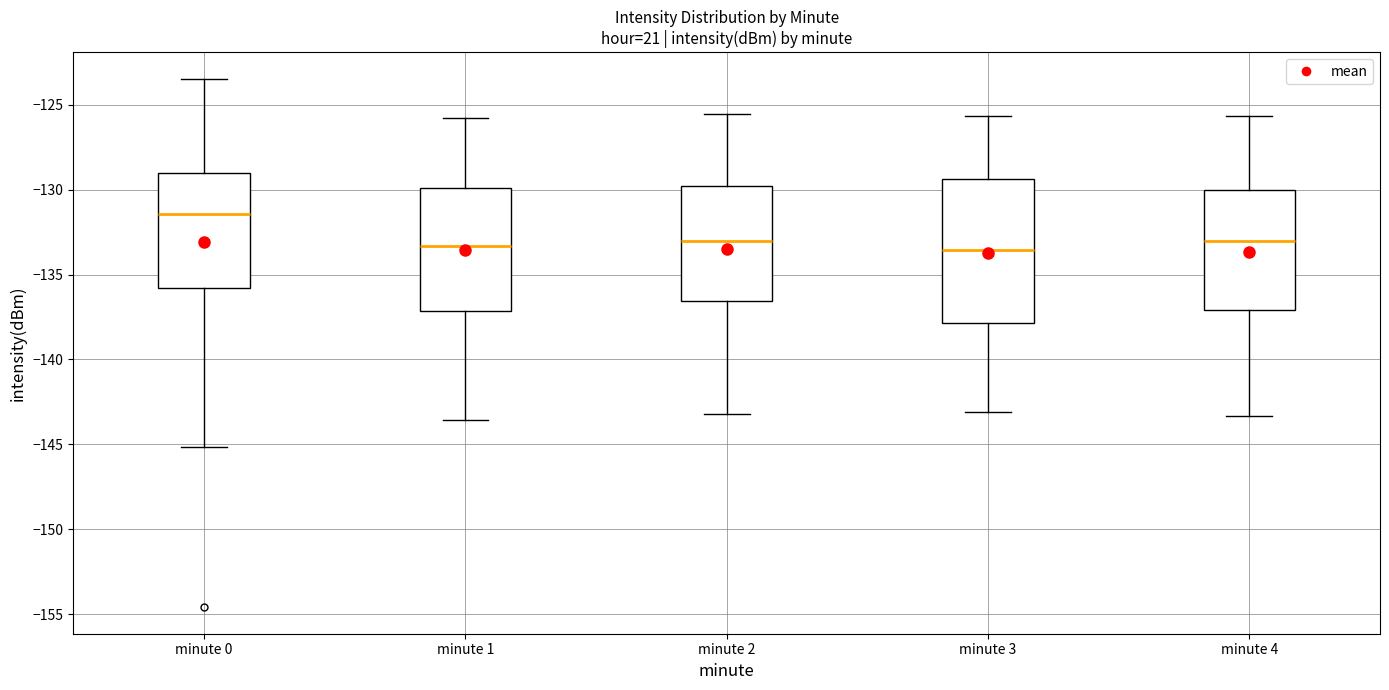

Reading left to right, read every box against the y-axis: the position of its median line, the range the box covers, and the ends of its whiskers. The values are not printed on the chart, so give them approximately, as read against the axis.

minute 0: median -131.5, box -136.0 to -129.0, whiskers -145.0 to -123.5
minute 1: median -133.5, box -137.0 to -130.0, whiskers -143.5 to -126.0
minute 2: median -133.0, box -136.5 to -130.0, whiskers -143.0 to -125.5
minute 3: median -133.5, box -138.0 to -129.5, whiskers -143.0 to -125.5
minute 4: median -133.0, box -137.0 to -130.0, whiskers -143.5 to -125.5